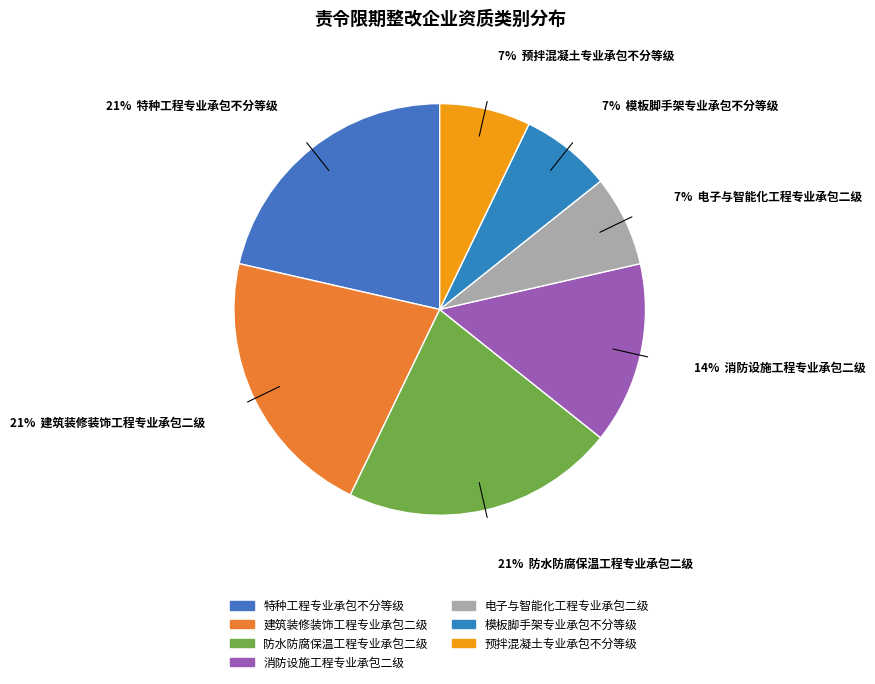

Is 消防设施工程专业承包二级 the majority of the pie?

No